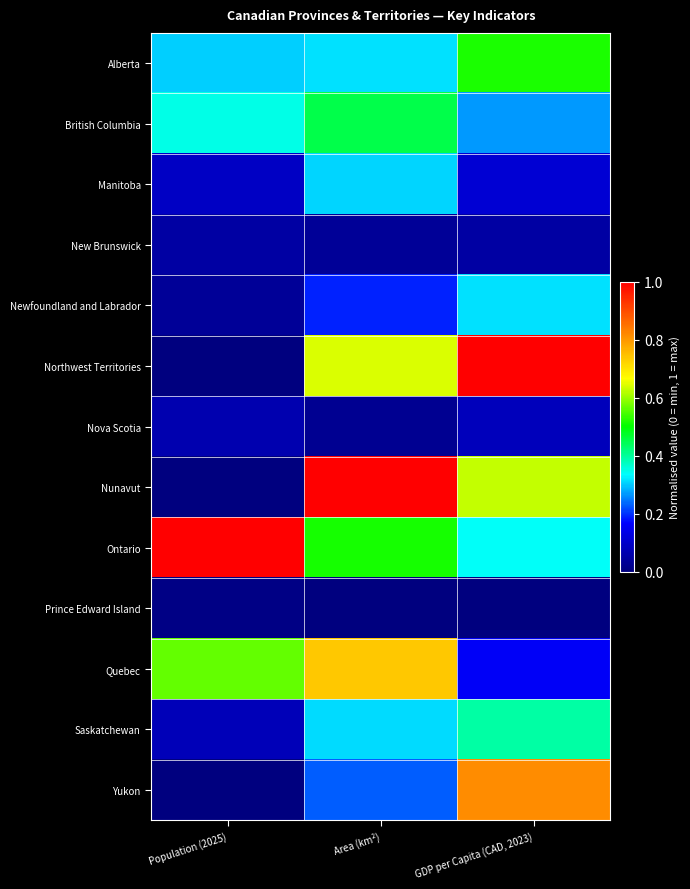

Between Population (2025) and GDP per Capita (CAD, 2023), which series saw the biggest shift?

Northwest Territories